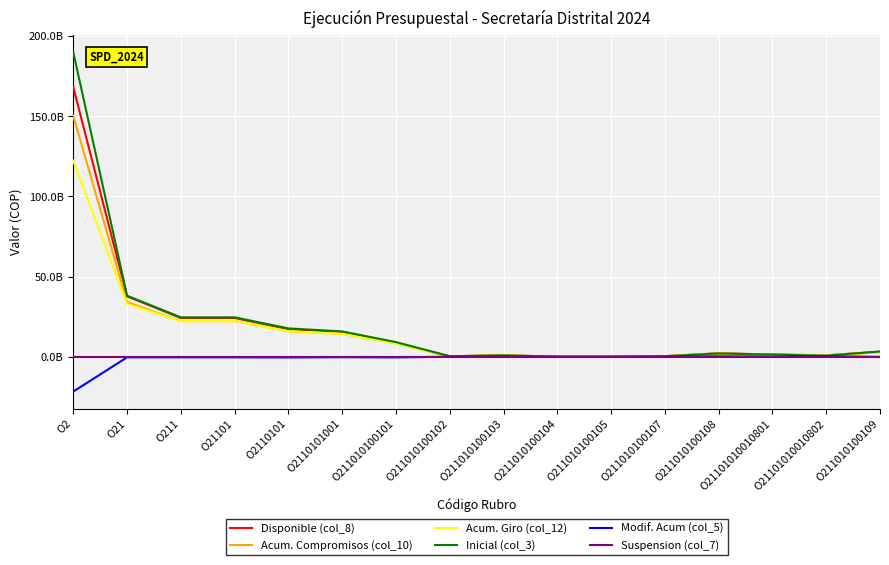

True or false: Disponible (col_8) and Acum. Giro (col_12) cross at least once.

False